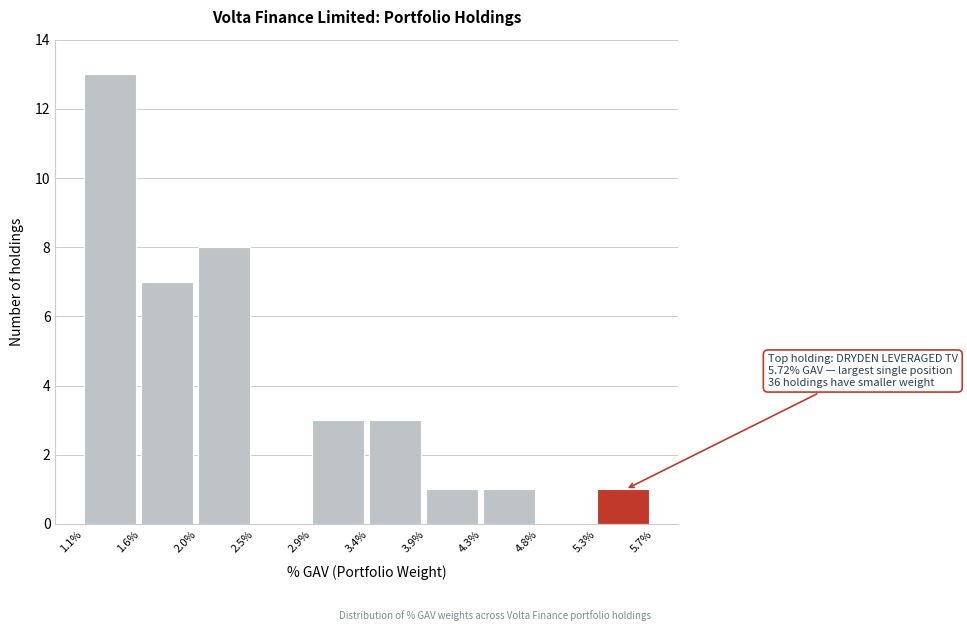

Reading left to right, transcribe all the data shown in this chart.

1.1%=13	1.6%=7	2.0%=8	2.5%=0	2.9%=3	3.4%=3	3.9%=1	4.3%=1	4.8%=0	5.3%=1